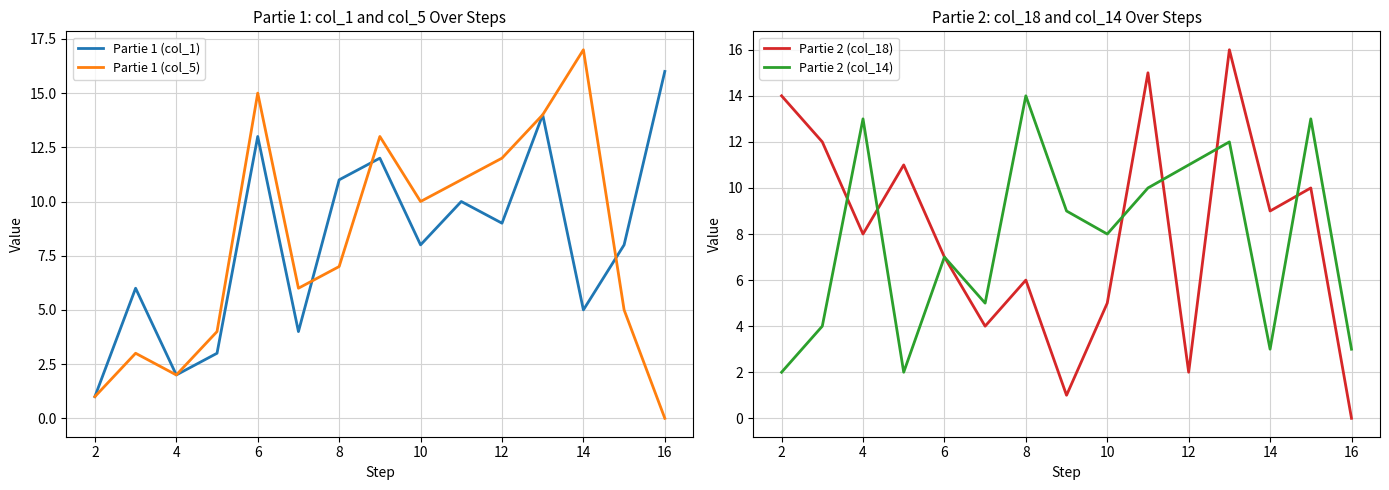

Is the value of Partie 1 (col_1) at 8 greater than the value of Partie 1 (col_5) at 2?

Yes